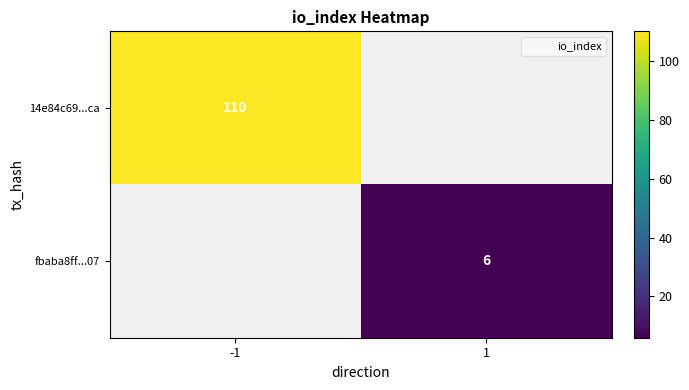

The value of fbaba8ff...07 at 1 is 8.1. True or false?

False